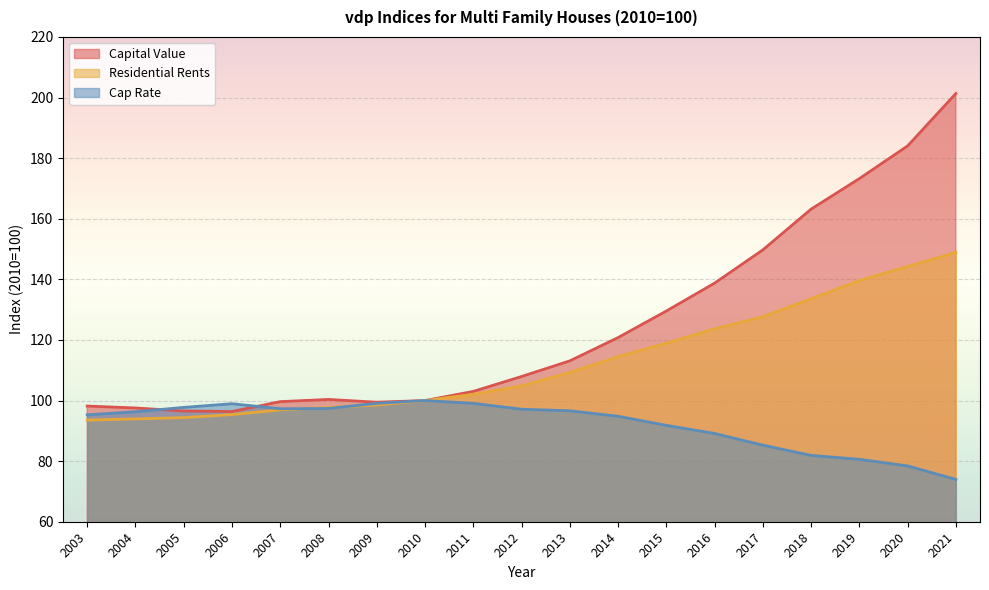

At how many categories does at least one series exceed 166?

3